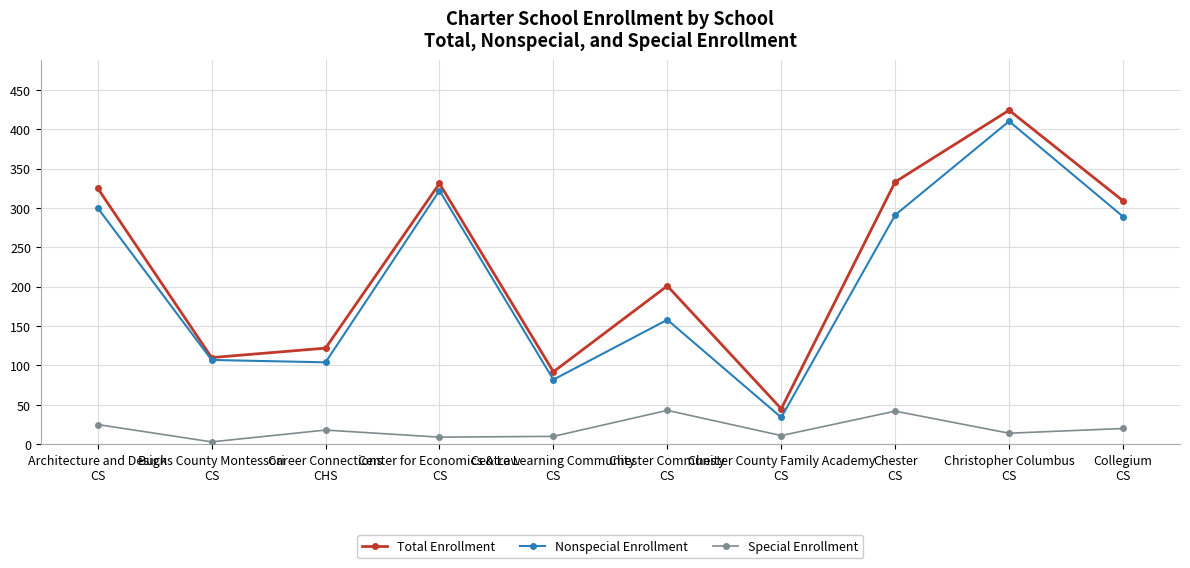

The Total Enrollment series shows 167 at Chester
CS. True or false?

False